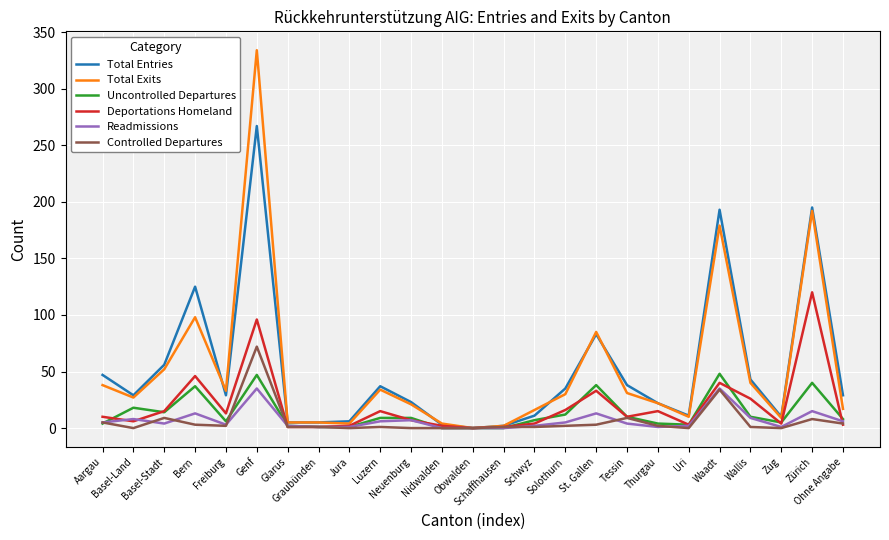

What is the maximum value for Readmissions?

35